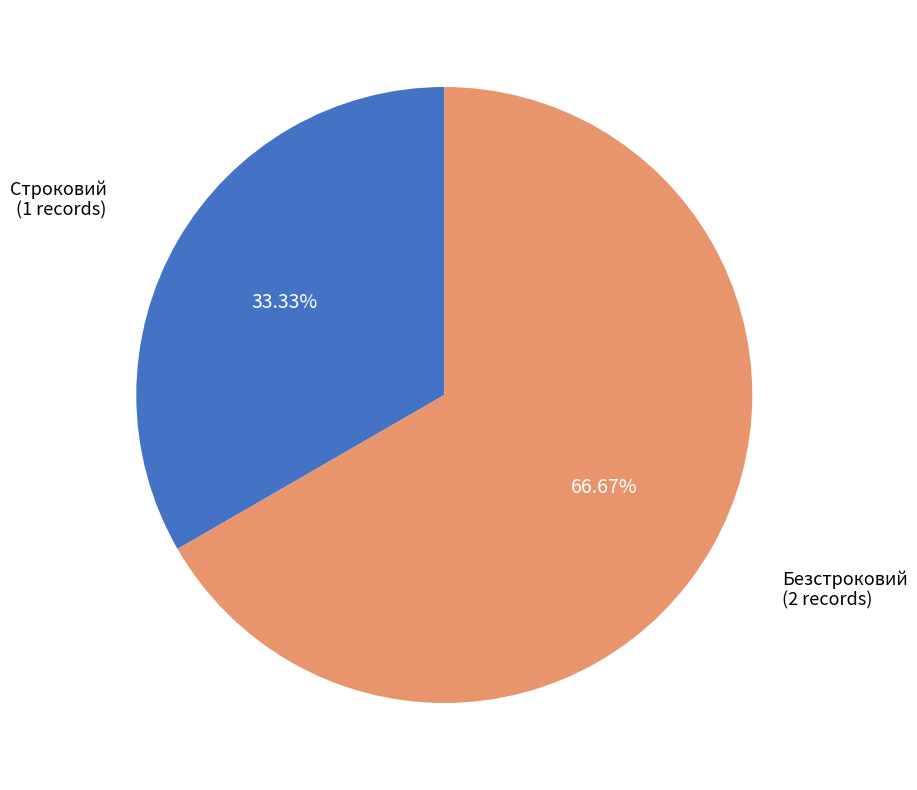

Is there a majority slice in this chart?

Yes